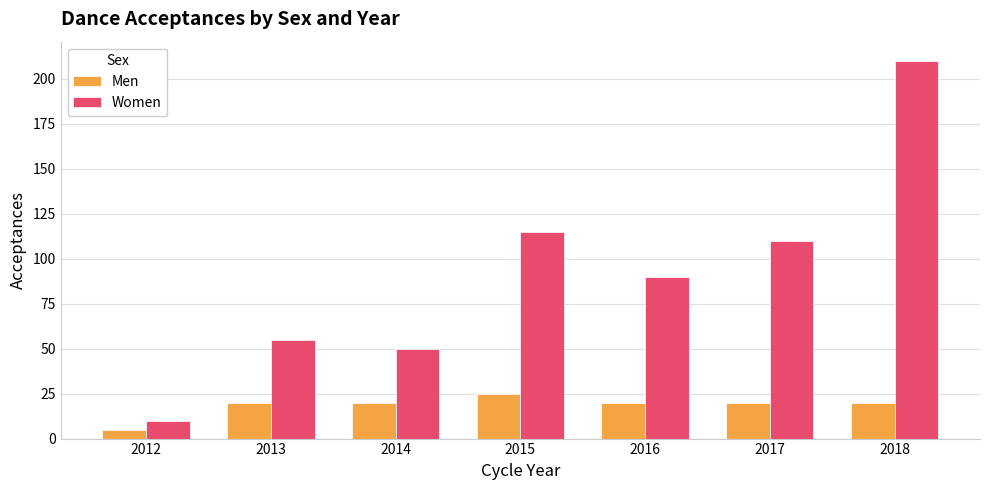

What is the value of the Women bar at the 6th from the left?

110